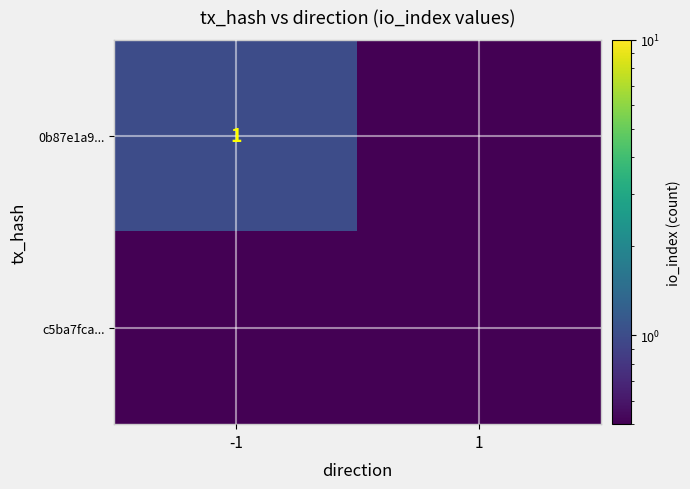

The value of 0b87e1a9... at -1 is 1.0. True or false?

True